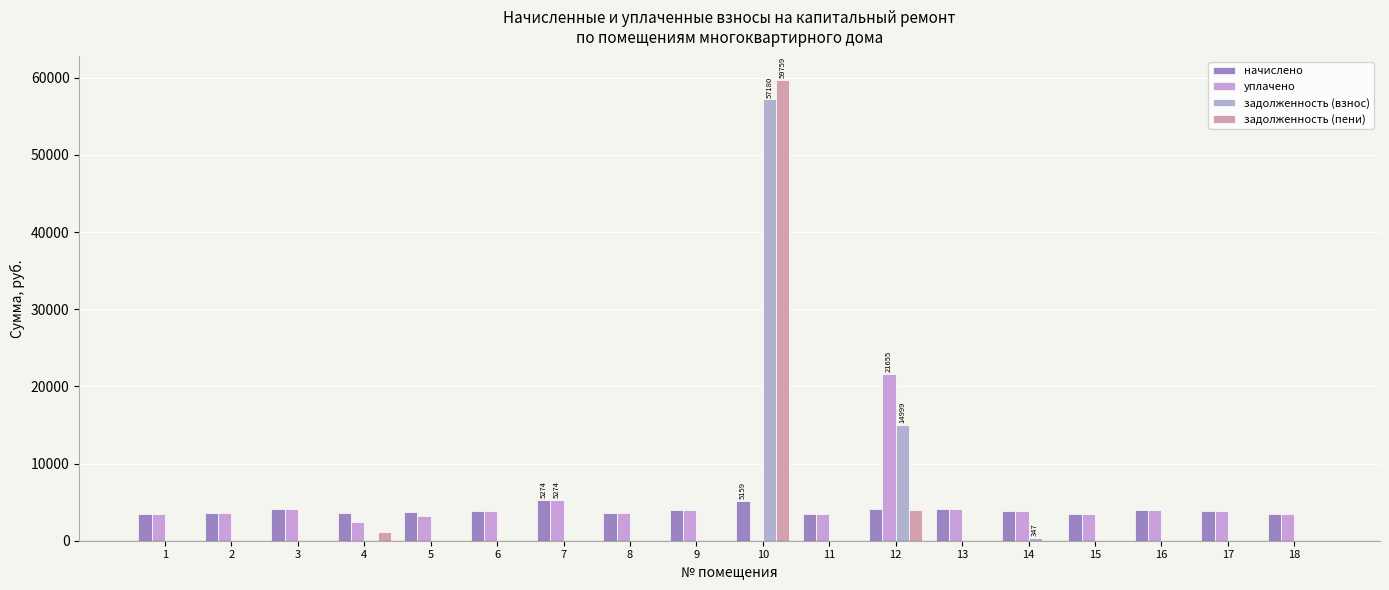

Rank the categories by задолженность (пени) value from lowest to highest.

1, 2, 3, 5, 6, 7, 8, 9, 11, 13, 14, 15, 16, 17, 18, 4, 12, 10